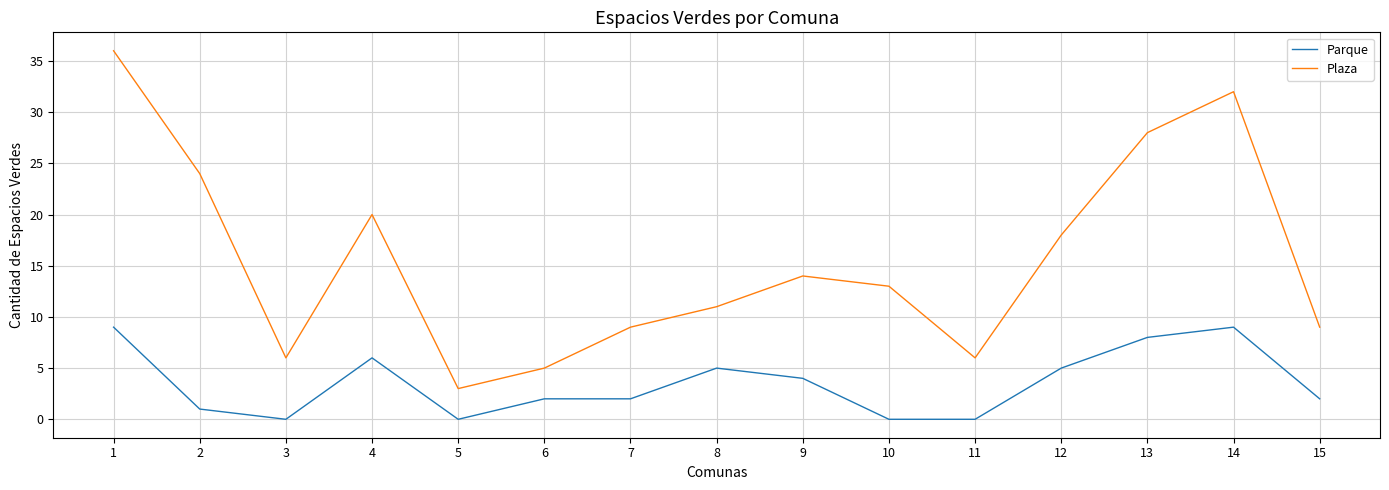

List the series in order of their overall mean, lowest first.

Parque, Plaza